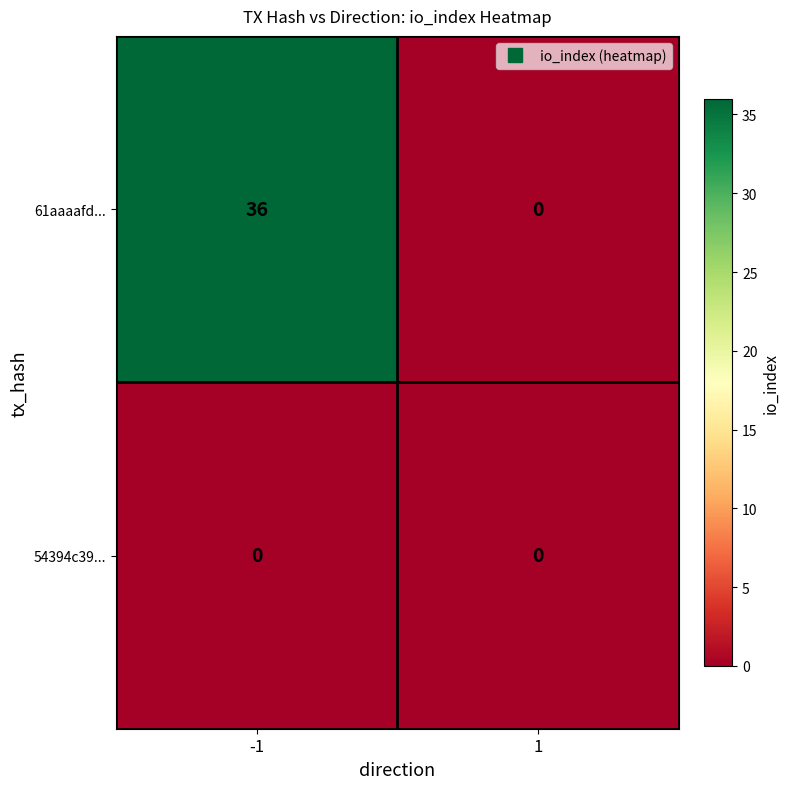

Reading left to right, list all the values displayed in this chart.

61aaaafd...: 36	0
54394c39...: 0	0